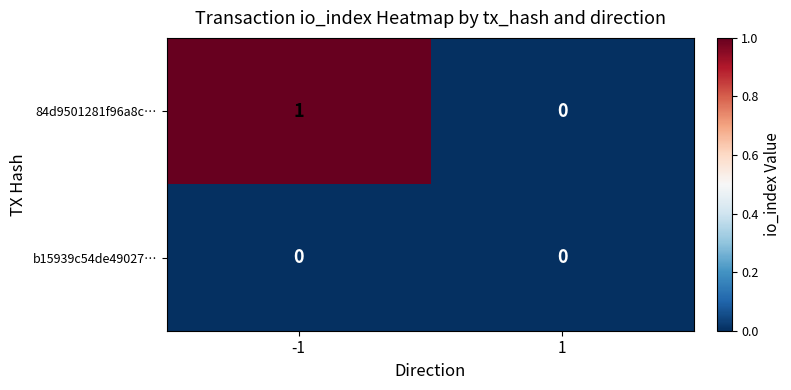

Which series has the largest total across all categories?

84d9501281f96a8c…